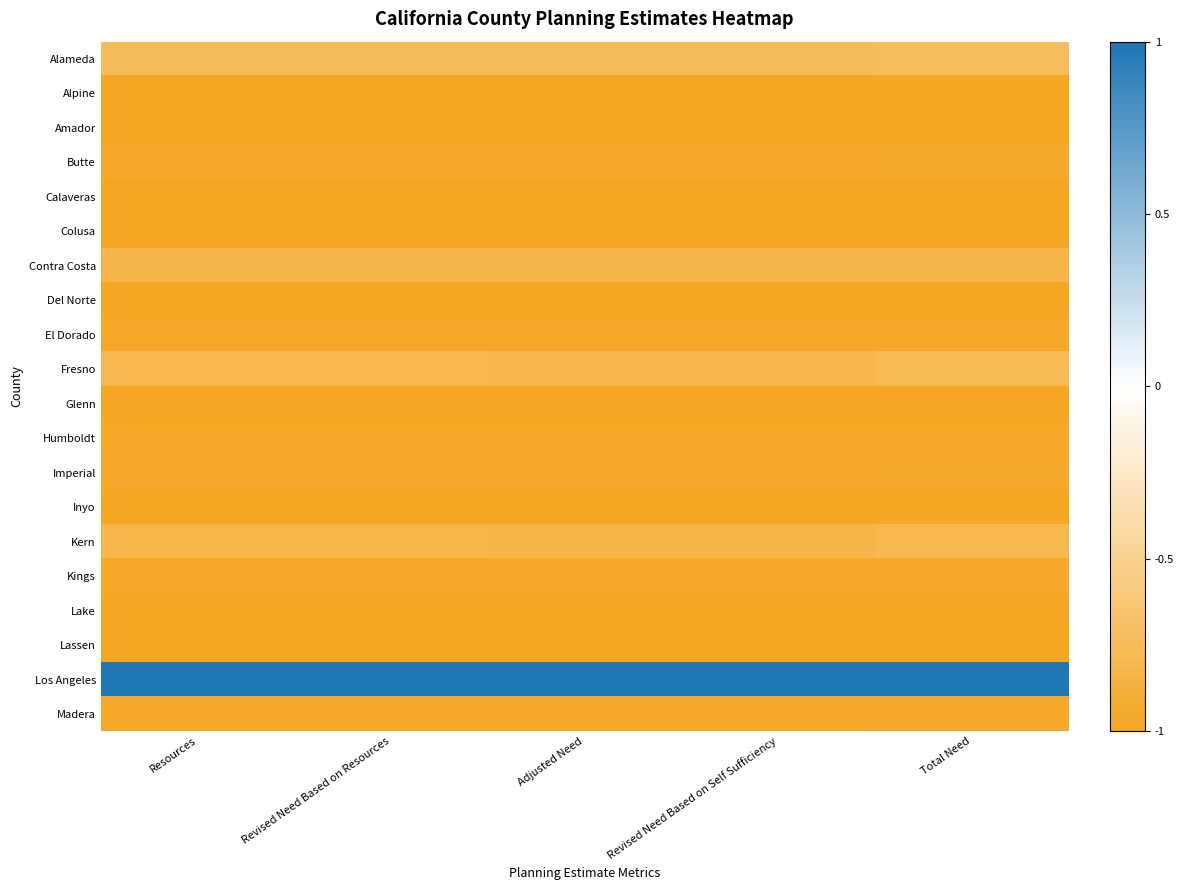

At which category does the chart reach its peak across all series?

Resources